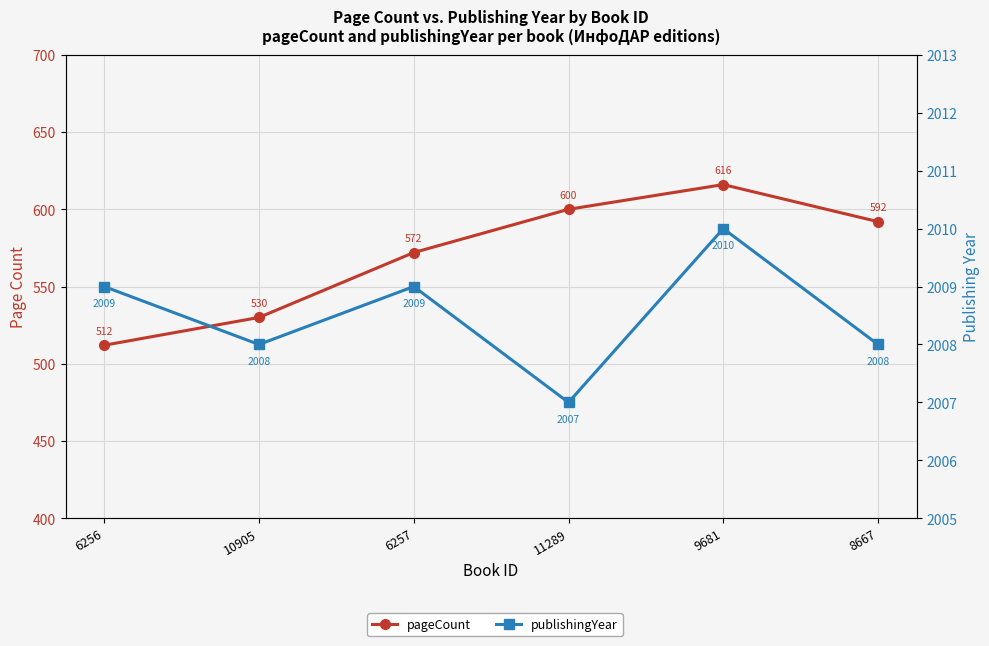

True or false: publishingYear and pageCount intersect in this chart.

False